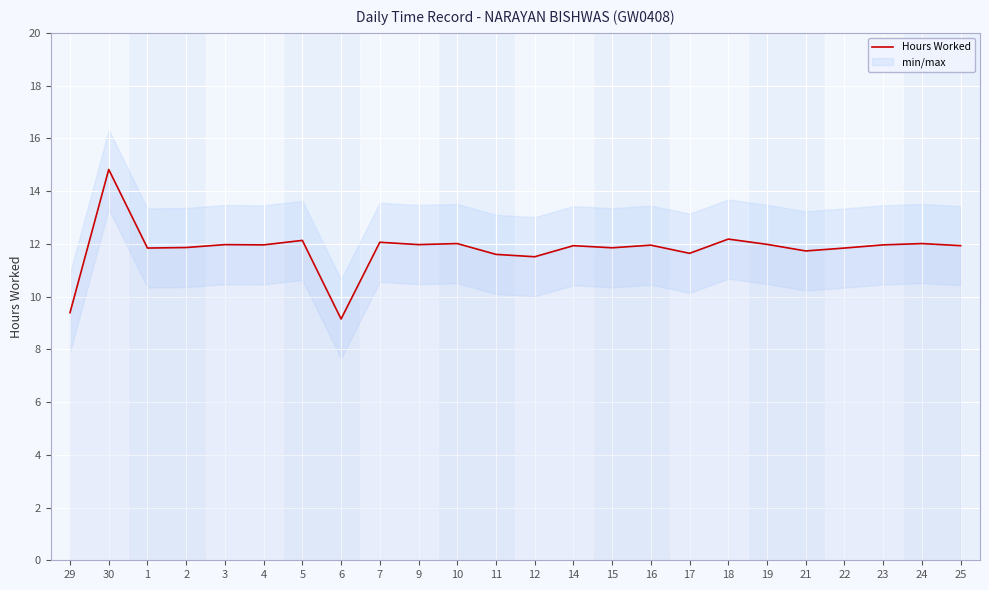

What position from the left is 14?

14